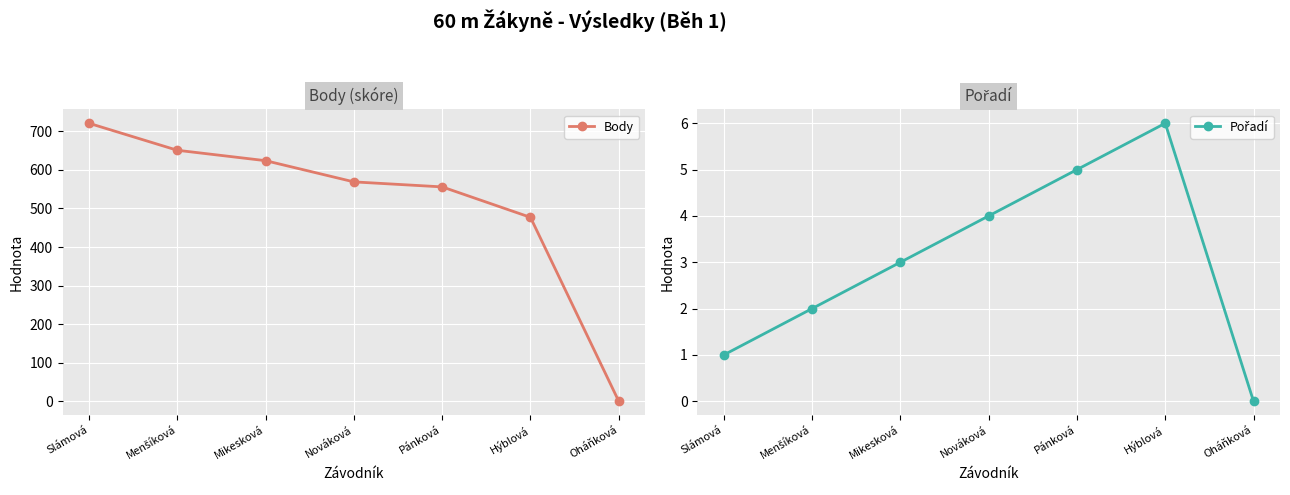

Rank the categories by Pořadí value from lowest to highest.

Oháňková, Slámová, Menšíková, Mikesková, Nováková, Pánková, Hýblová